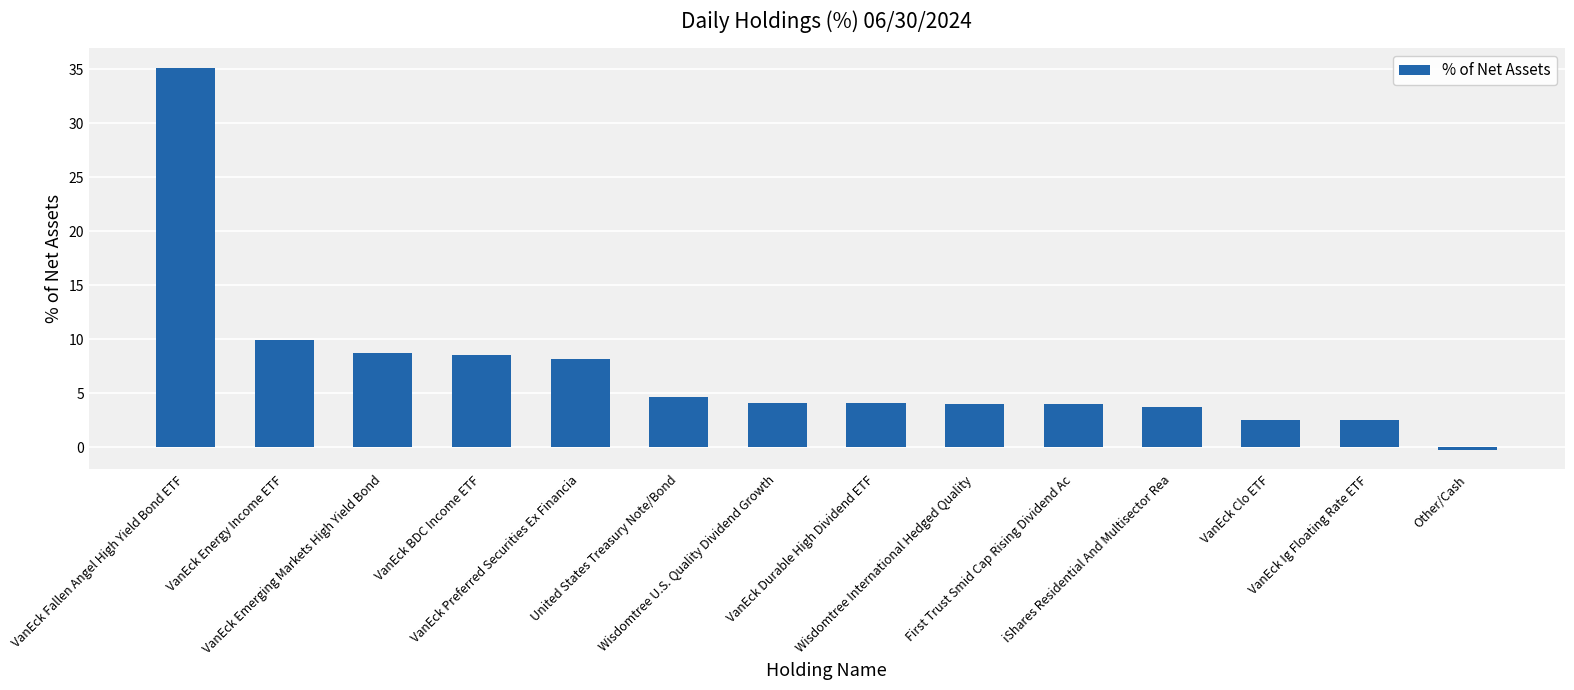

Where does the data first go above 4?

VanEck Fallen Angel High Yield Bond ETF